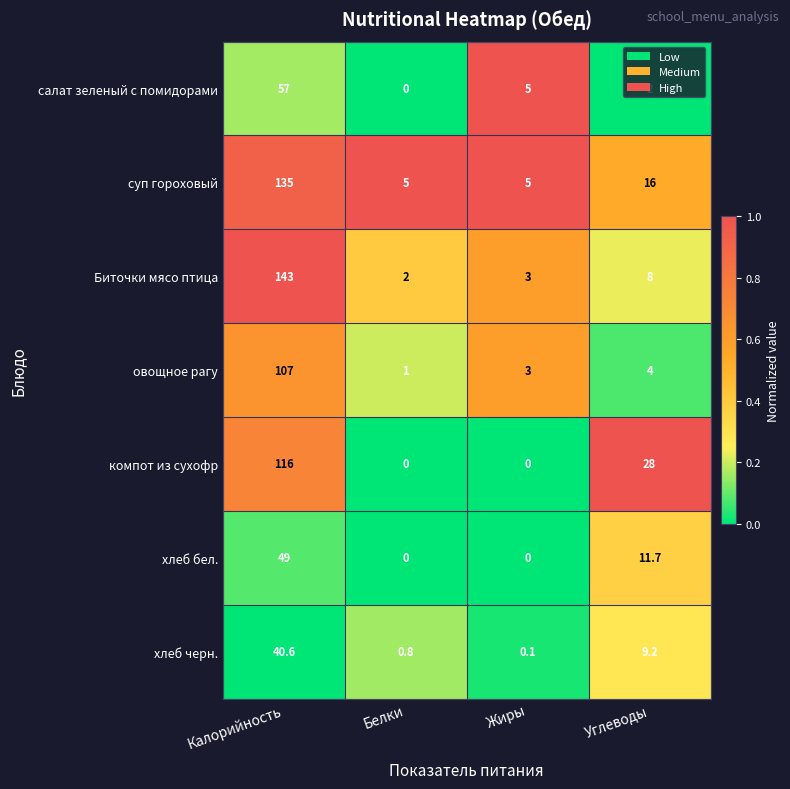

How many data points does each series have?

4